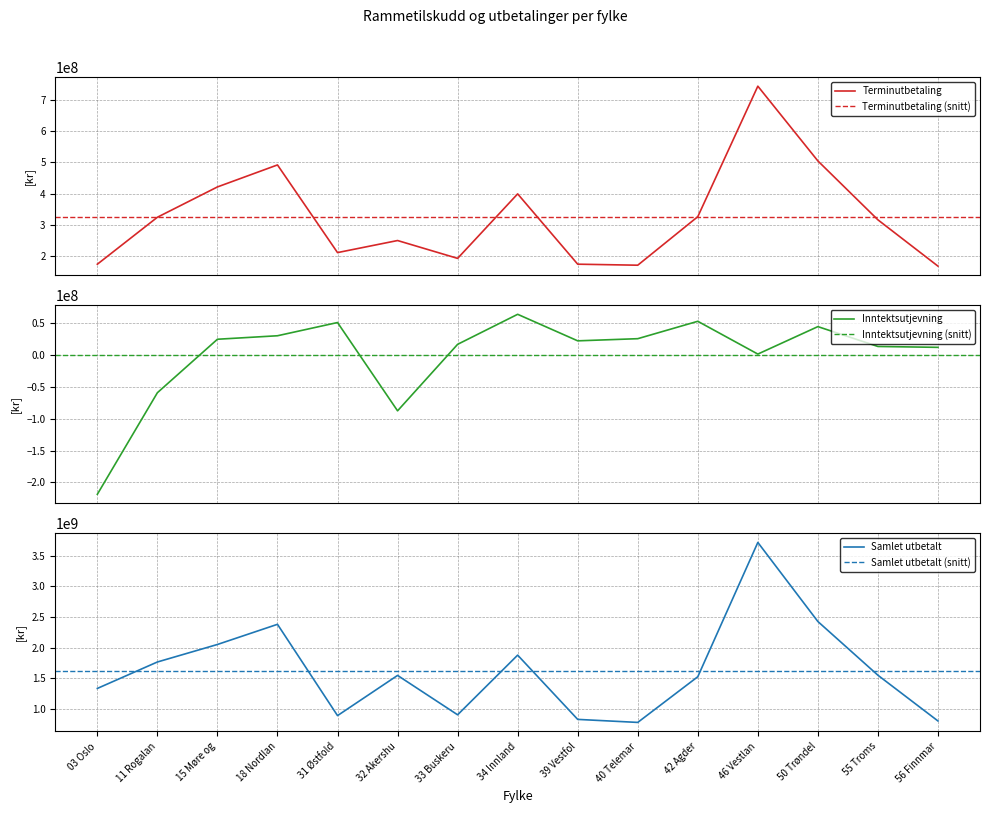

What is the maximum value for Terminutbetaling?

743142796